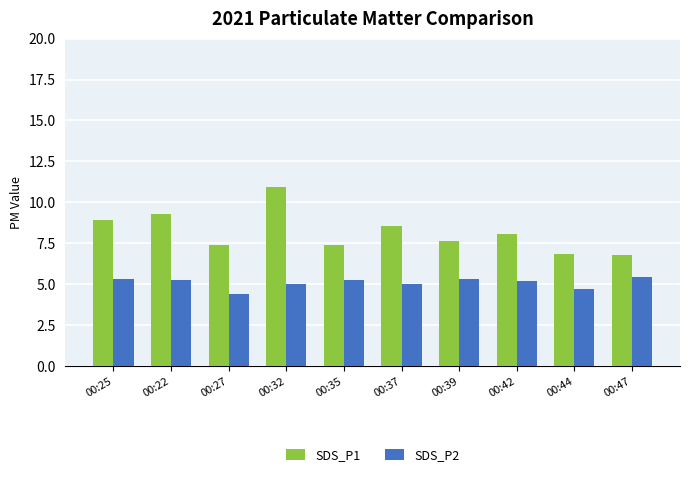

Count the number of categories in the chart.

10